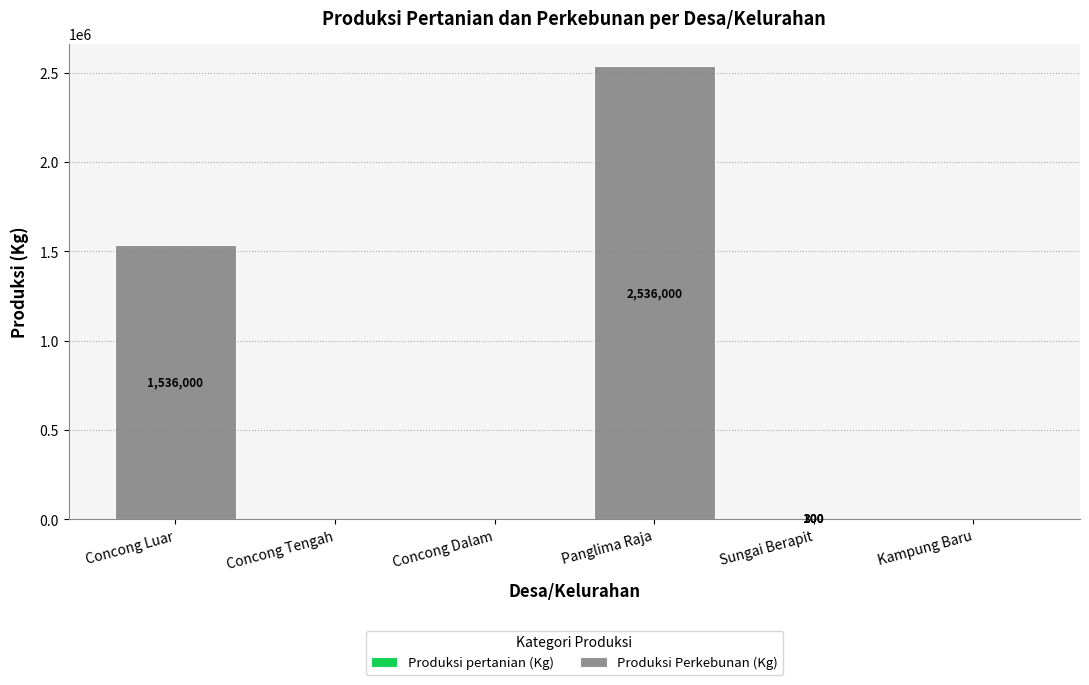

Are the bars grouped side by side (vs. stacked)?

No